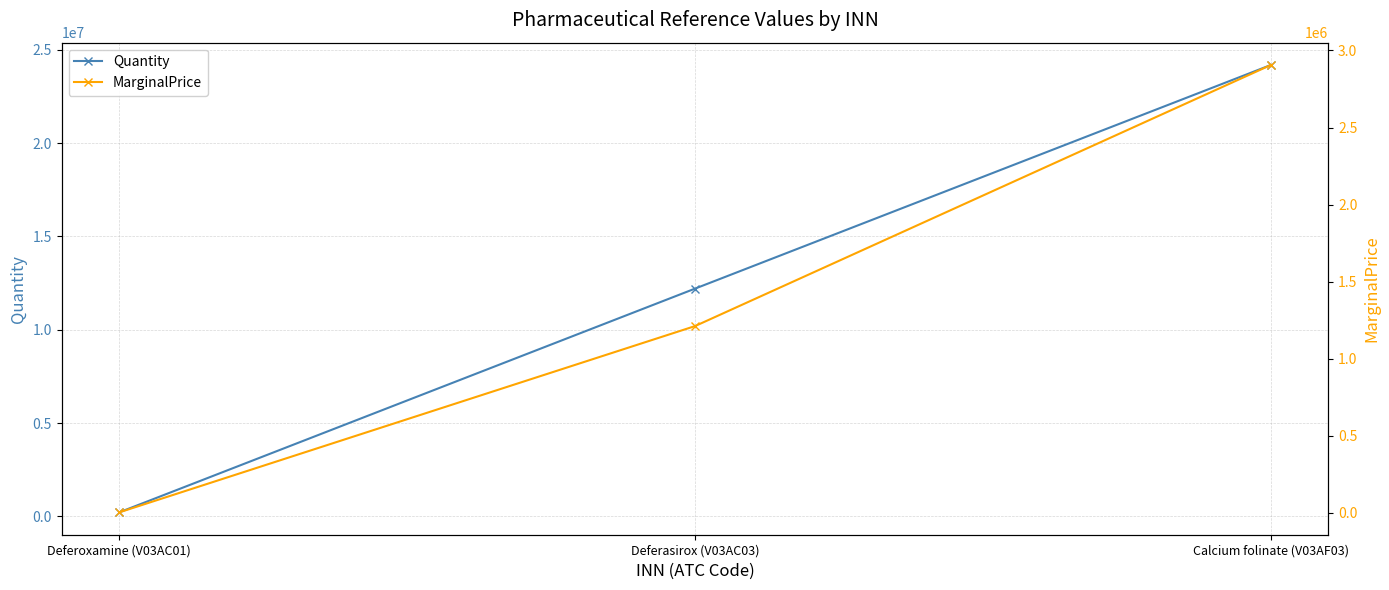

Reading right to left, transcribe all the data shown in this chart.

Quantity: Calcium folinate (V03AF03)=24180513.0	Deferasirox (V03AC03)=12200400.0	Deferoxamine (V03AC01)=213000.0
MarginalPrice: Calcium folinate (V03AF03)=2905530.4	Deferasirox (V03AC03)=1211133.7	Deferoxamine (V03AC01)=2283.4